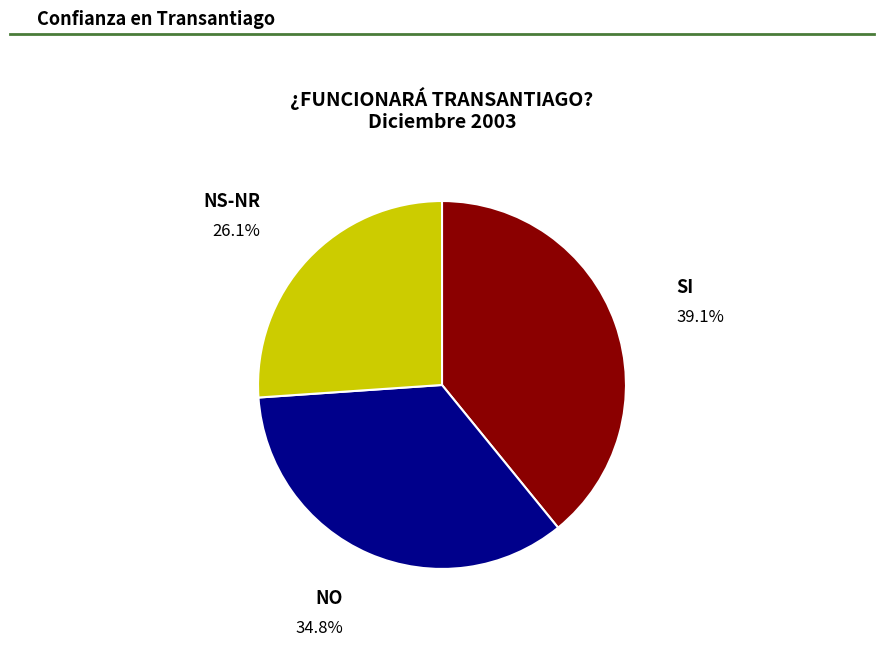

Does any single category account for the majority?

No